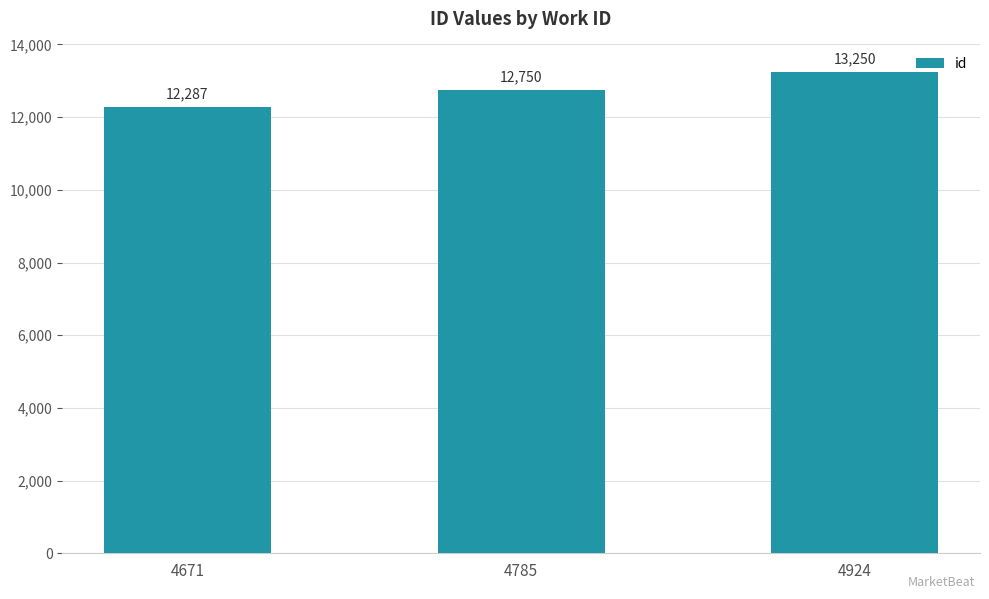

What is the value of the 1st bar from the left?

12287